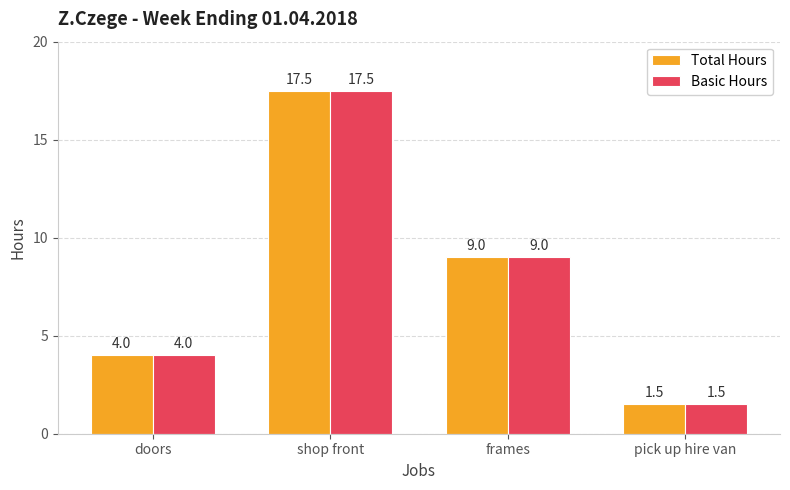

The Basic Hours series shows 1.5 at pick up hire van. True or false?

True